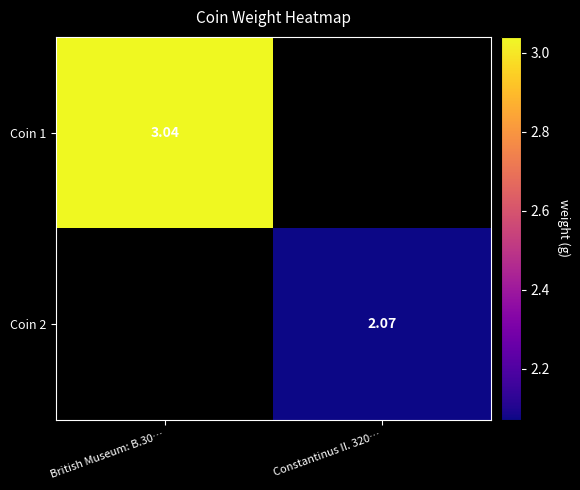

Is the value of Coin 2 at Constantinus II. 320… greater than the value of Coin 1 at British Museum: B.30…?

No